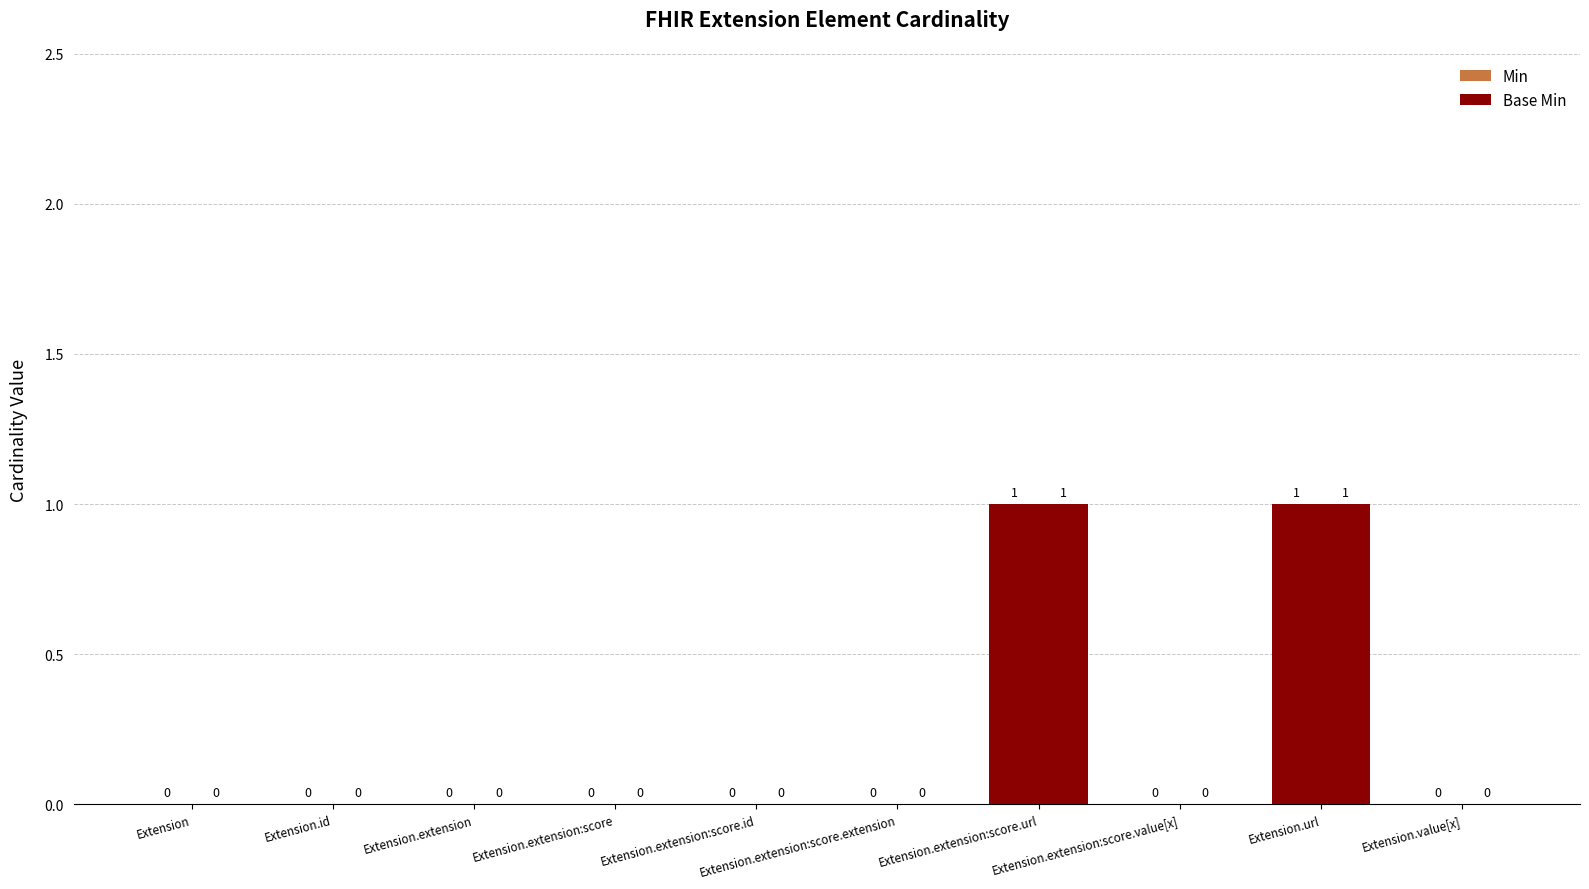

The value of Min at Extension.extension:score.id is 0. True or false?

False